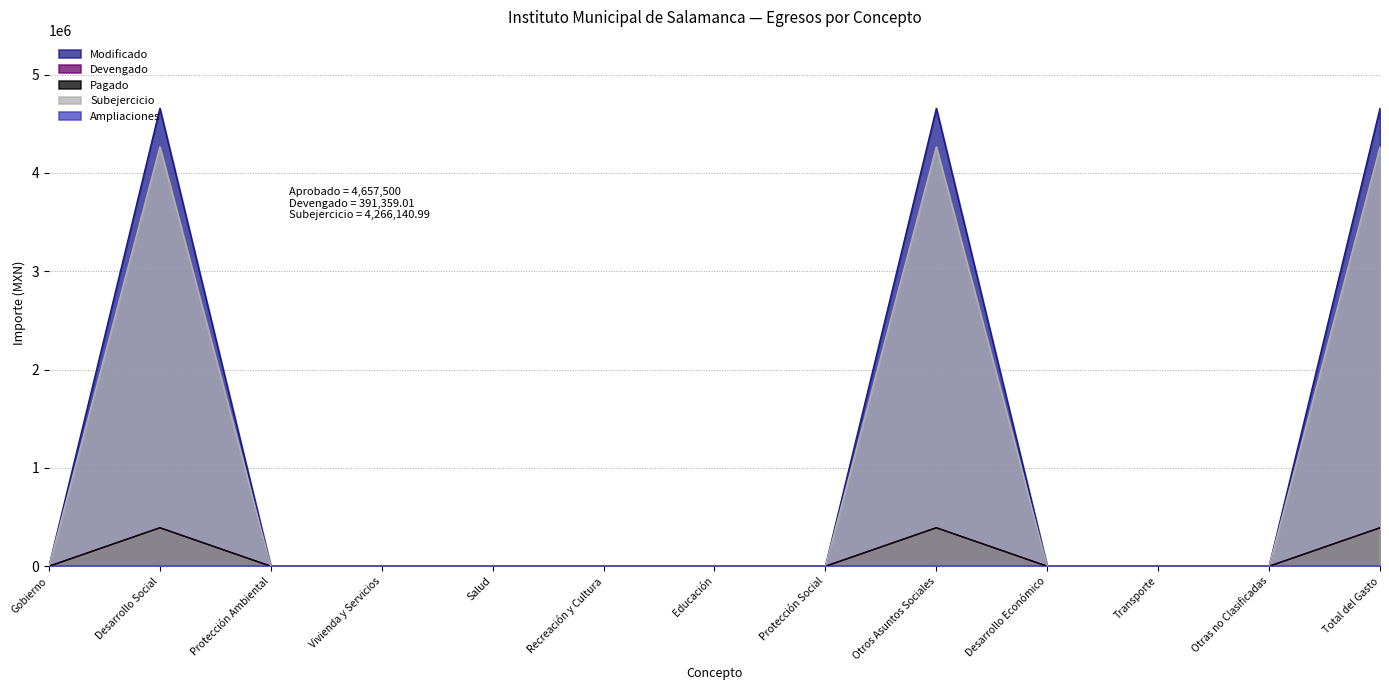

Rank the categories by Modificado value from highest to lowest.

Desarrollo Social, Otros Asuntos Sociales, Total del Gasto, Gobierno, Protección Ambiental, Vivienda y Servicios, Salud, Recreación y Cultura, Educación, Protección Social, Desarrollo Económico, Transporte, Otras no Clasificadas